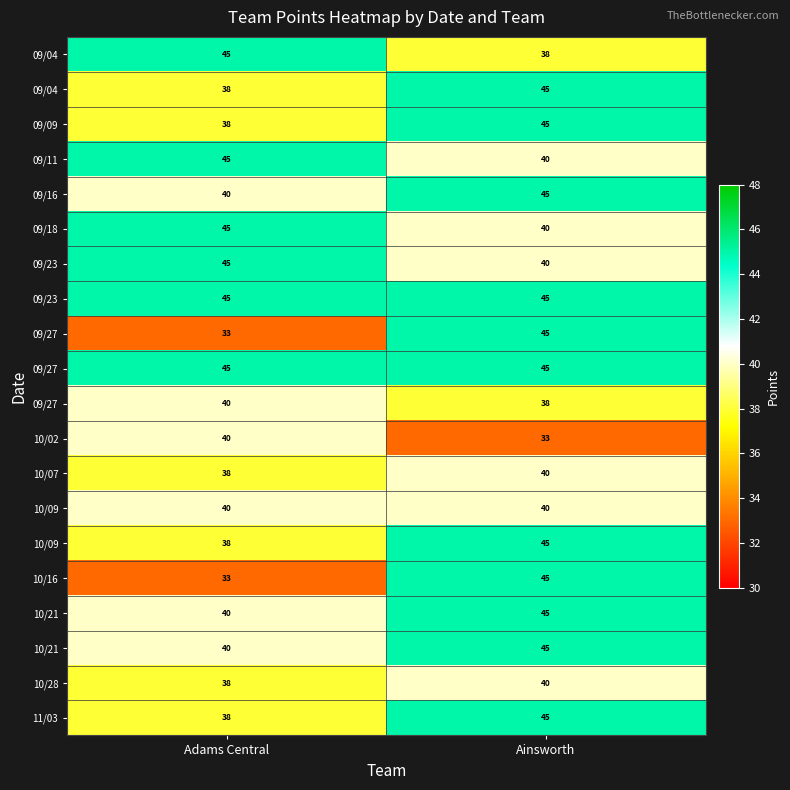

Which has a higher value, Adams Central or Ainsworth?

Adams Central